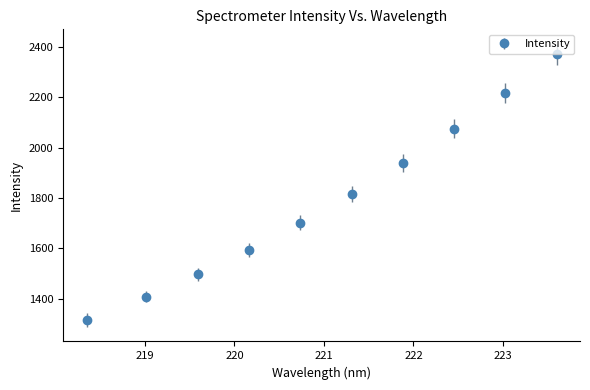

What is the value of the 1st point from the left?

1314.8